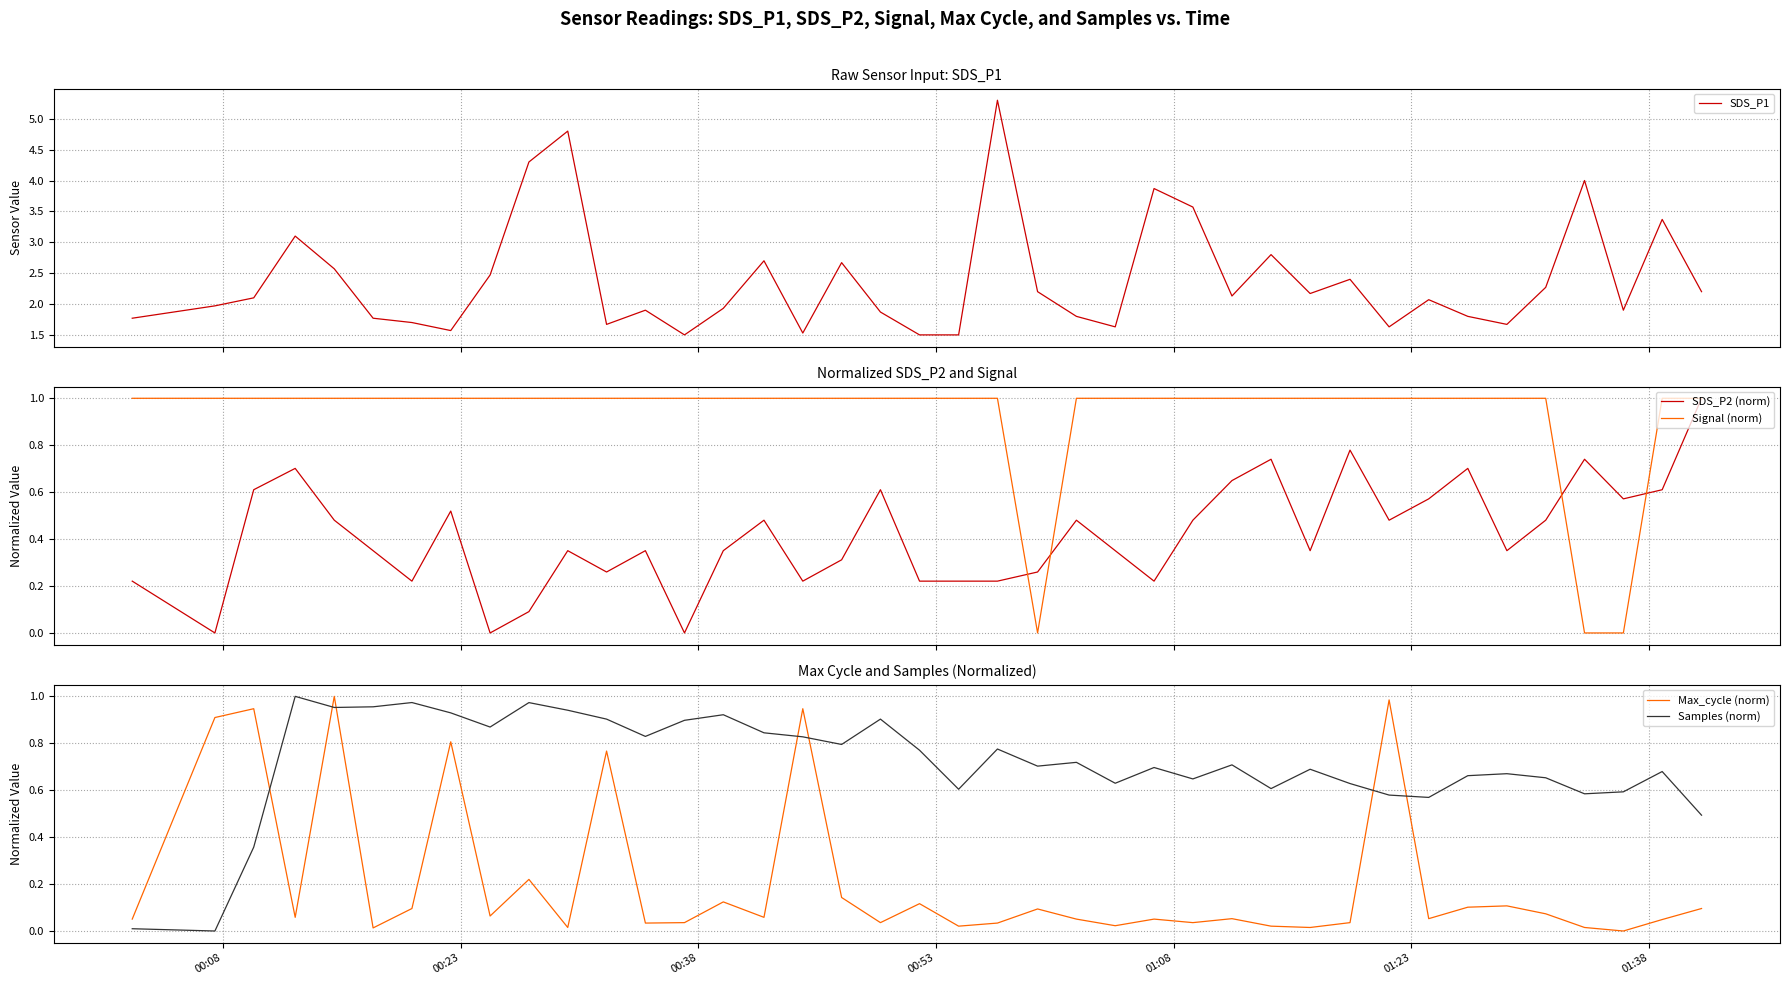

True or false: Samples (norm) and Max_cycle (norm) intersect in this chart.

True